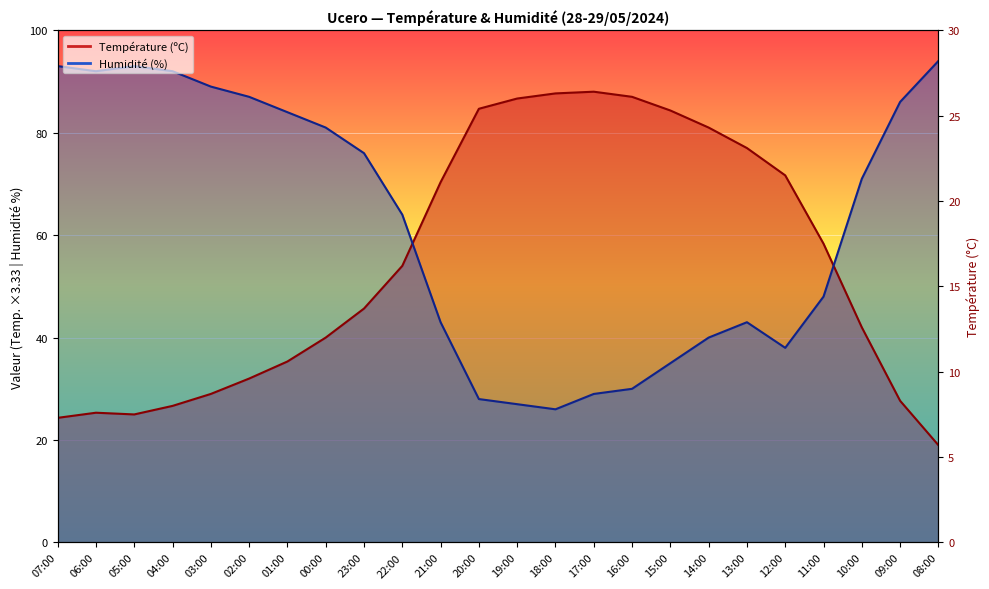

Where is the first local maximum for Humidité (%)?

05:00